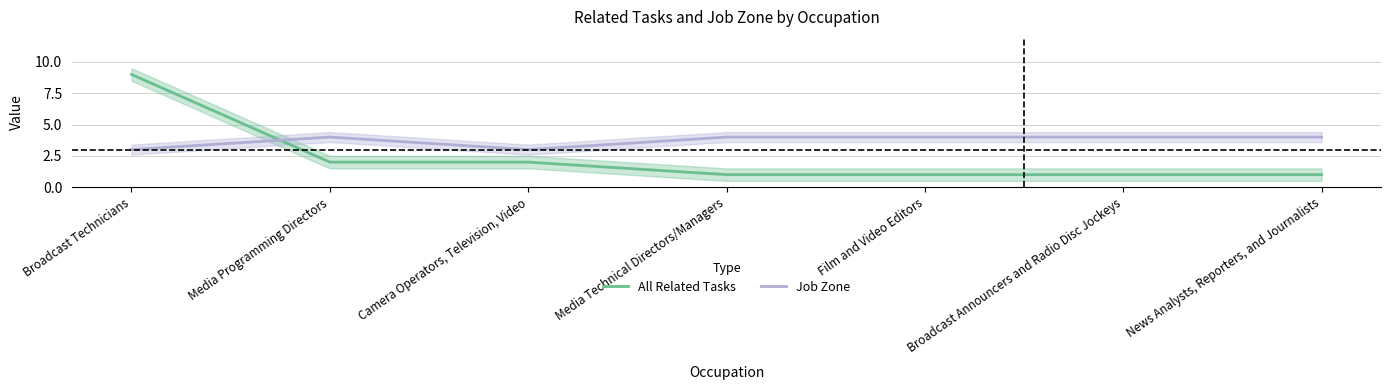

Which series ends up on top after the final intersection of Job Zone and All Related Tasks?

Job Zone